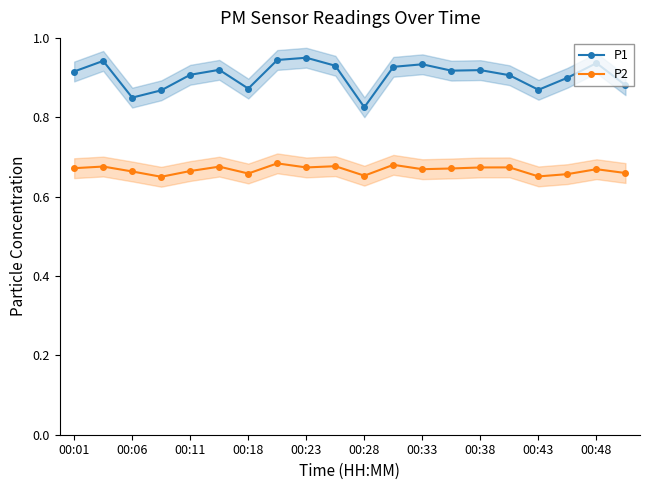

How many P2 values are between 0 and 1?

20